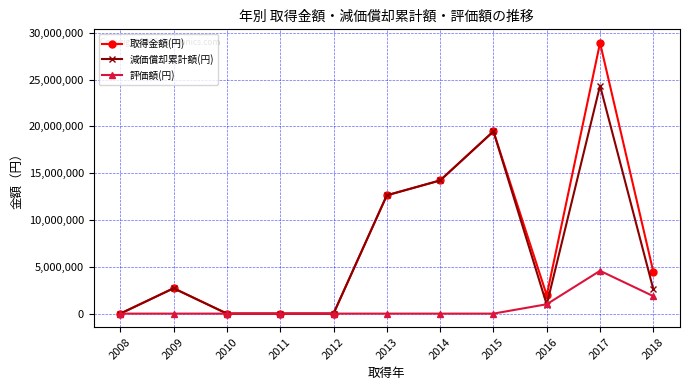

What is the sum of the 評価額(円) values at 2018 and 2016?

2863935